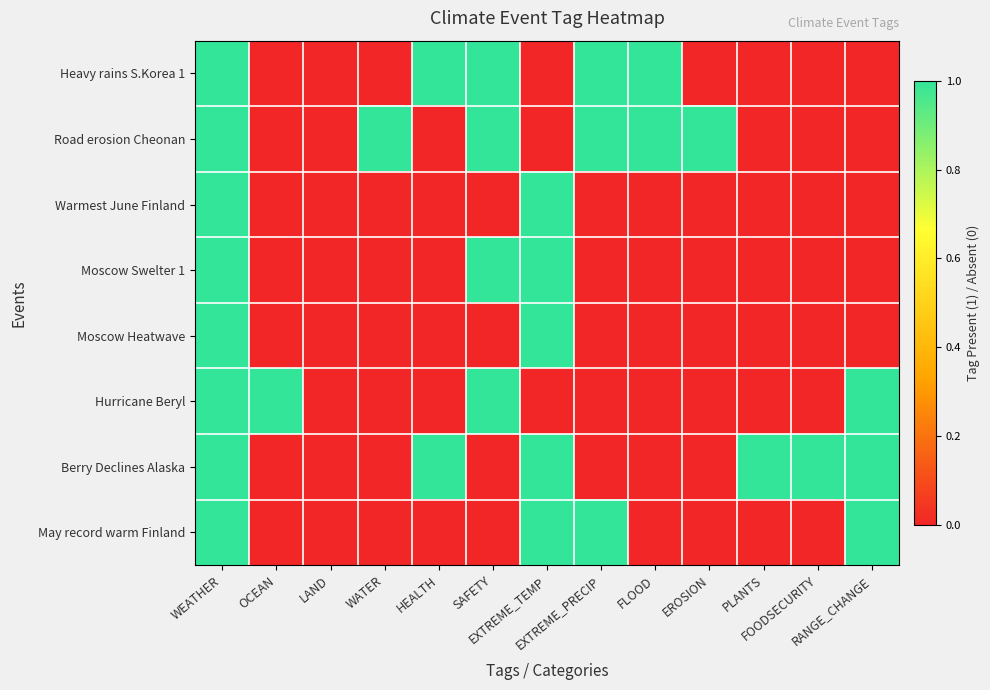

Reading left to right, list all the values displayed in this chart.

Heavy rains S.Korea 1: WEATHER=1	OCEAN=0	LAND=0	WATER=0	HEALTH=1	SAFETY=1	EXTREME_TEMP=0	EXTREME_PRECIP=1	FLOOD=1	EROSION=0	PLANTS=0	FOODSECURITY=0	RANGE_CHANGE=0
Road erosion Cheonan: WEATHER=1	OCEAN=0	LAND=0	WATER=1	HEALTH=0	SAFETY=1	EXTREME_TEMP=0	EXTREME_PRECIP=1	FLOOD=1	EROSION=1	PLANTS=0	FOODSECURITY=0	RANGE_CHANGE=0
Warmest June Finland: WEATHER=1	OCEAN=0	LAND=0	WATER=0	HEALTH=0	SAFETY=0	EXTREME_TEMP=1	EXTREME_PRECIP=0	FLOOD=0	EROSION=0	PLANTS=0	FOODSECURITY=0	RANGE_CHANGE=0
Moscow Swelter 1: WEATHER=1	OCEAN=0	LAND=0	WATER=0	HEALTH=0	SAFETY=1	EXTREME_TEMP=1	EXTREME_PRECIP=0	FLOOD=0	EROSION=0	PLANTS=0	FOODSECURITY=0	RANGE_CHANGE=0
Moscow Heatwave: WEATHER=1	OCEAN=0	LAND=0	WATER=0	HEALTH=0	SAFETY=0	EXTREME_TEMP=1	EXTREME_PRECIP=0	FLOOD=0	EROSION=0	PLANTS=0	FOODSECURITY=0	RANGE_CHANGE=0
Hurricane Beryl: WEATHER=1	OCEAN=1	LAND=0	WATER=0	HEALTH=0	SAFETY=1	EXTREME_TEMP=0	EXTREME_PRECIP=0	FLOOD=0	EROSION=0	PLANTS=0	FOODSECURITY=0	RANGE_CHANGE=1
Berry Declines Alaska: WEATHER=1	OCEAN=0	LAND=0	WATER=0	HEALTH=1	SAFETY=0	EXTREME_TEMP=1	EXTREME_PRECIP=0	FLOOD=0	EROSION=0	PLANTS=1	FOODSECURITY=1	RANGE_CHANGE=1
May record warm Finland: WEATHER=1	OCEAN=0	LAND=0	WATER=0	HEALTH=0	SAFETY=0	EXTREME_TEMP=1	EXTREME_PRECIP=1	FLOOD=0	EROSION=0	PLANTS=0	FOODSECURITY=0	RANGE_CHANGE=1